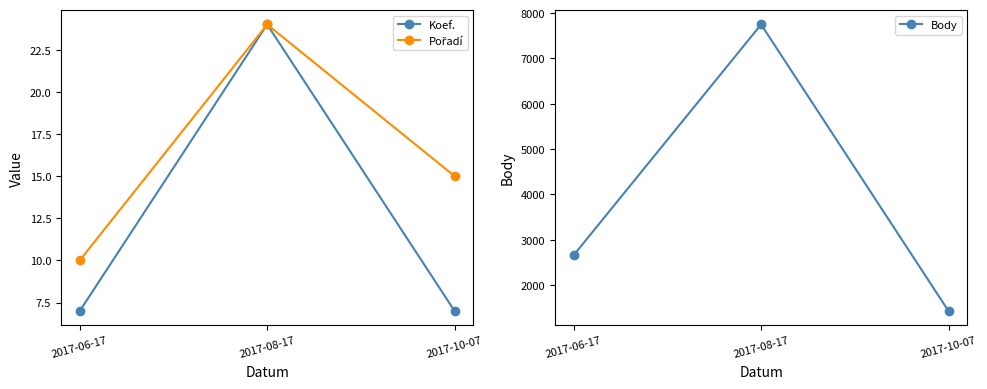

Rank the categories by Koef. value from highest to lowest.

2017-08-17, 2017-06-17, 2017-10-07